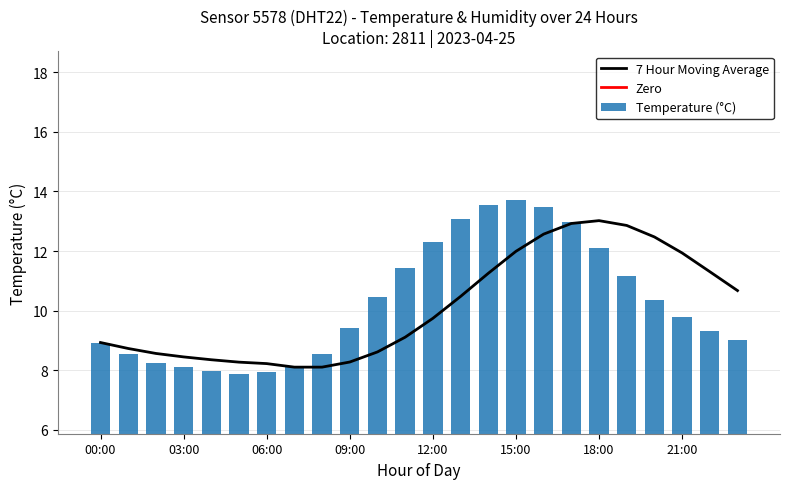

What is the difference between the second highest and second lowest values?

5.6